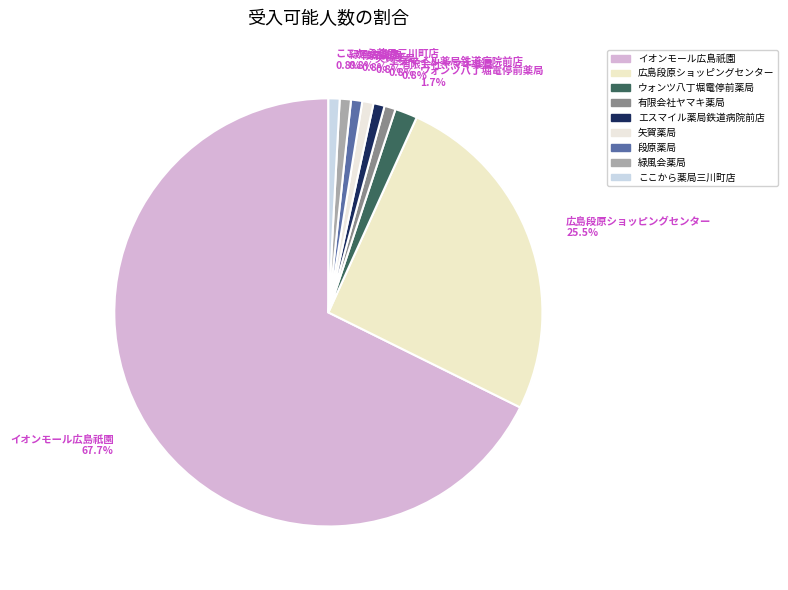

True or false: 緑風会薬局 accounts for 1% of the total.

True